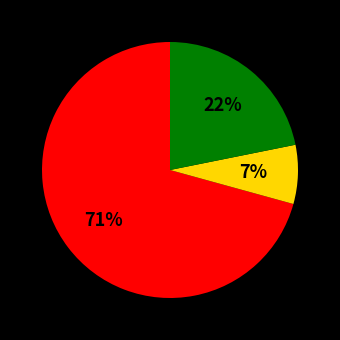

Is there a majority slice in this chart?

Yes